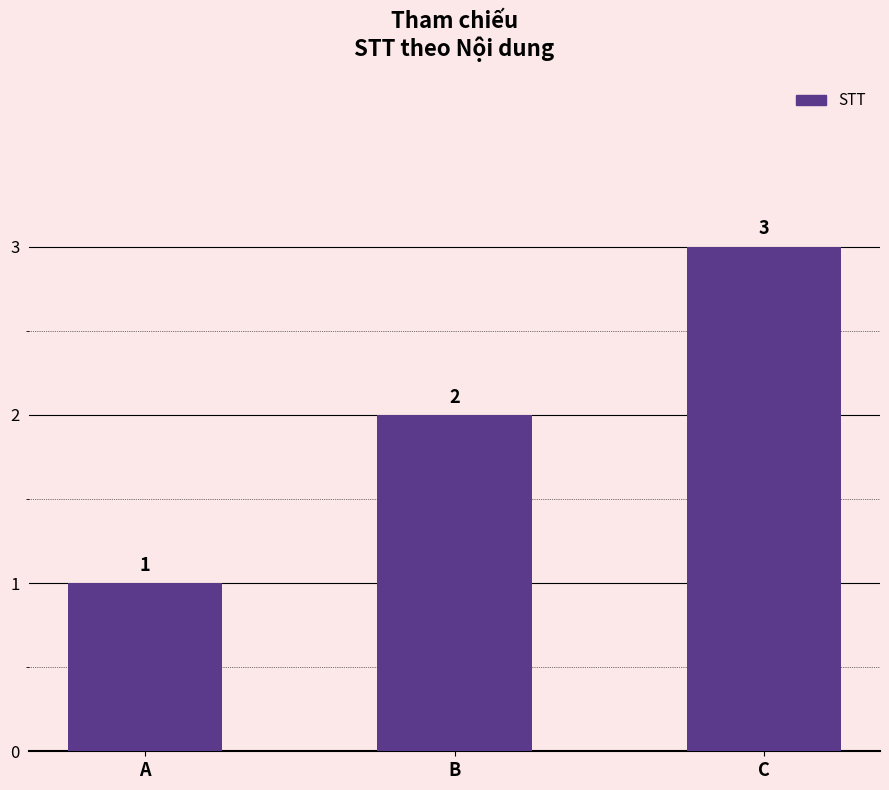

How many bars are there in total?

3